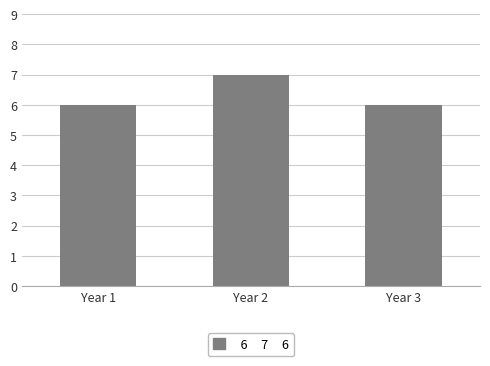

Count the number of categories in the chart.

3